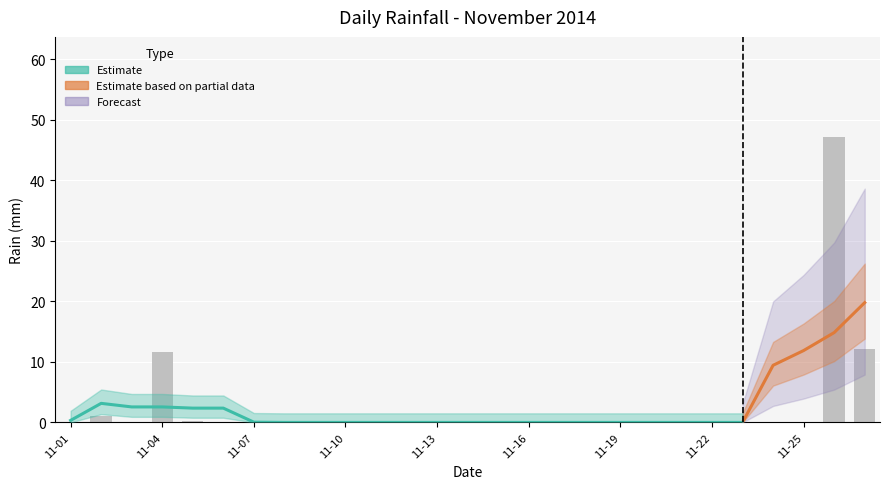

Which label corresponds to the largest value in the chart?

2014-11-26